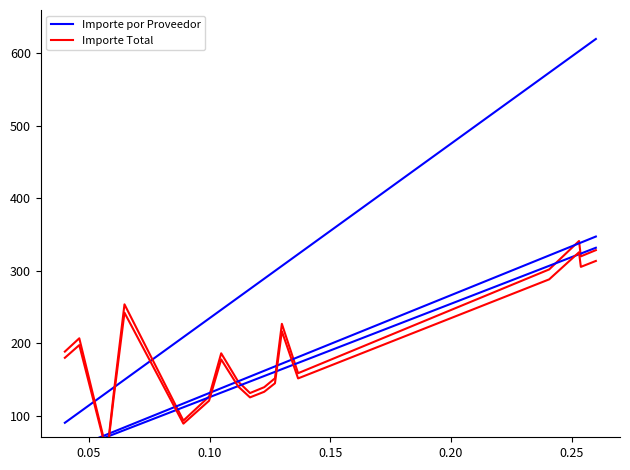

Does the chart display data point markers on the line(s)?

No